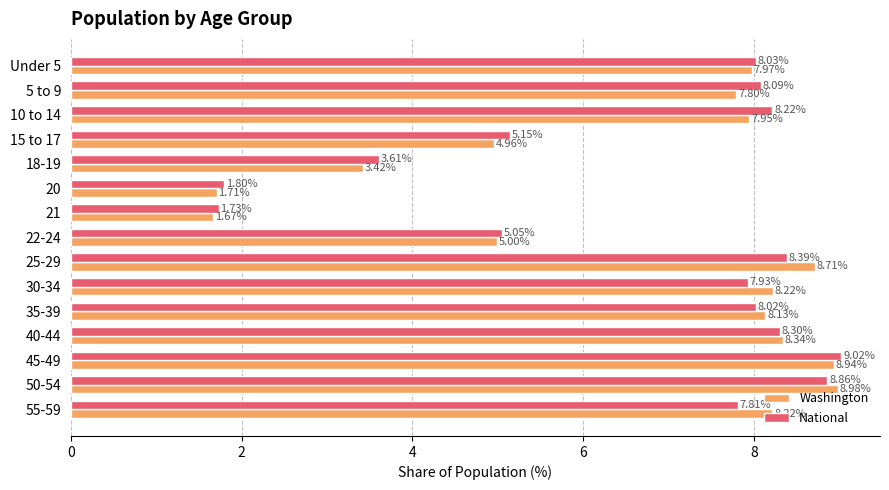

Rank the series at 20 from highest to lowest value.

National, Washington